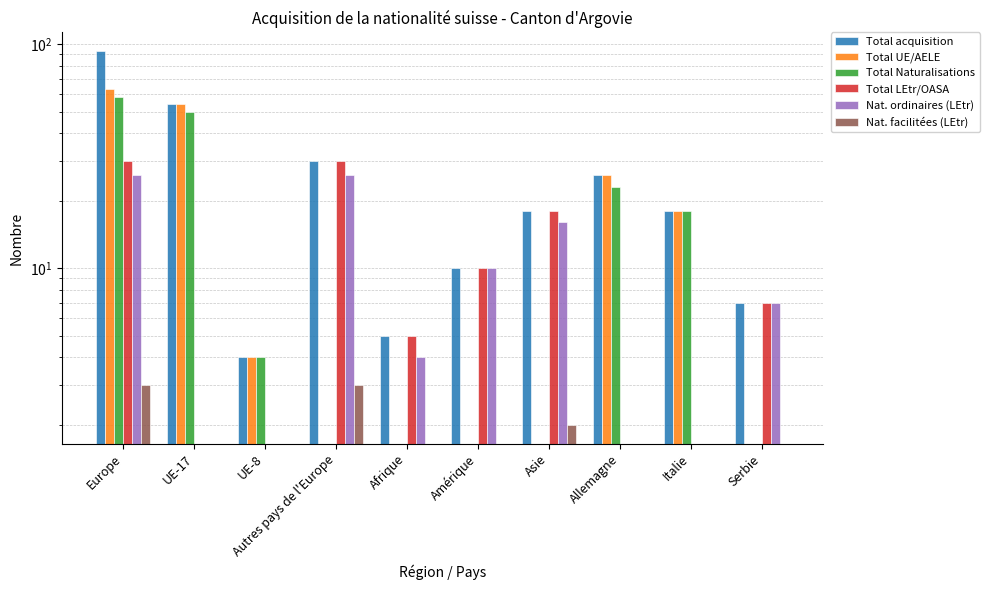

What is the difference between the second highest and minimum values in the Total UE/AELE series?

54